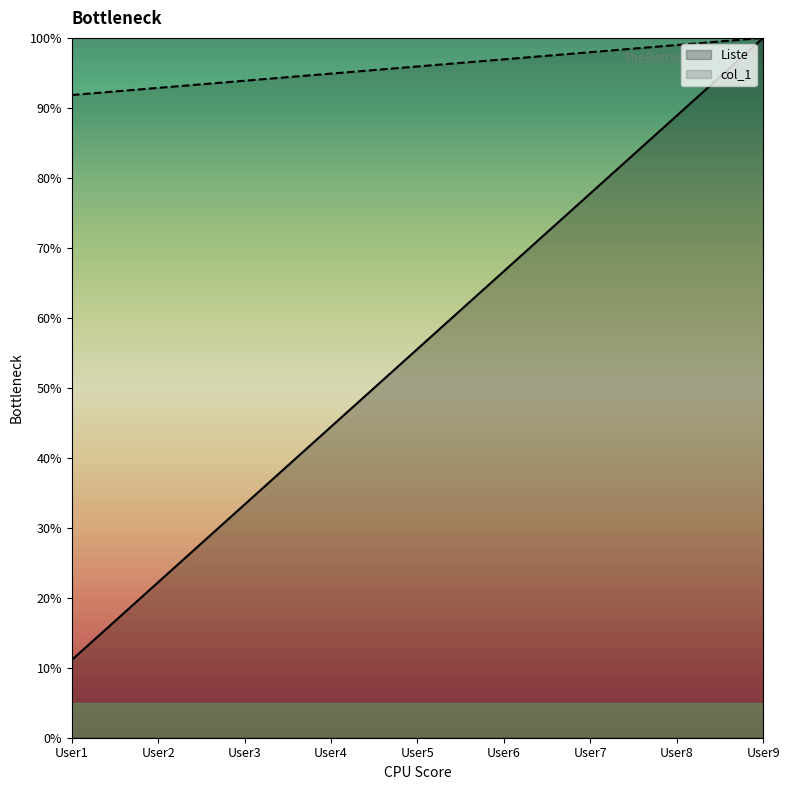

What is the value of the Liste point at the 2nd from the left?

92.9